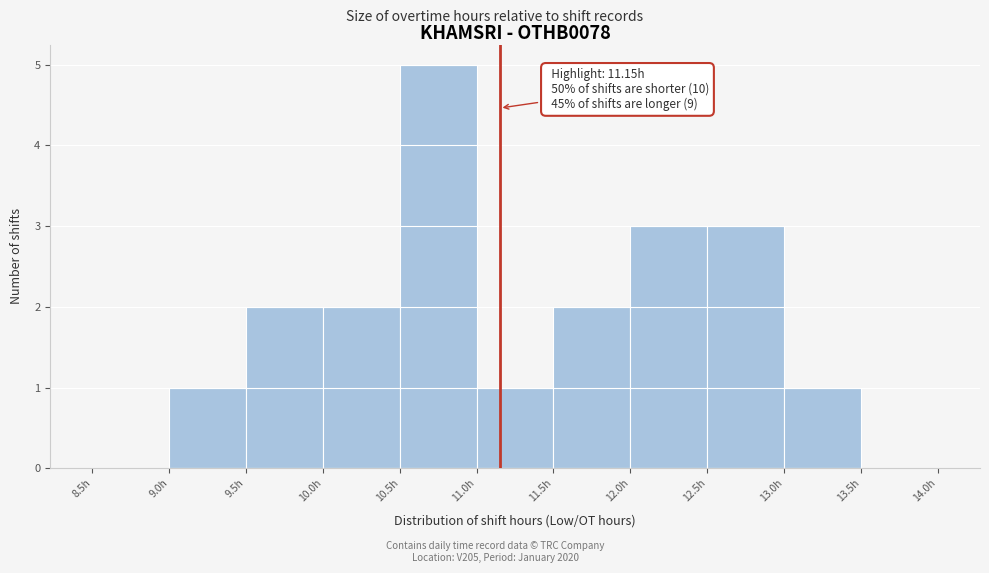

Which range on the x-axis has the tallest bar?

10.5 to 11.0